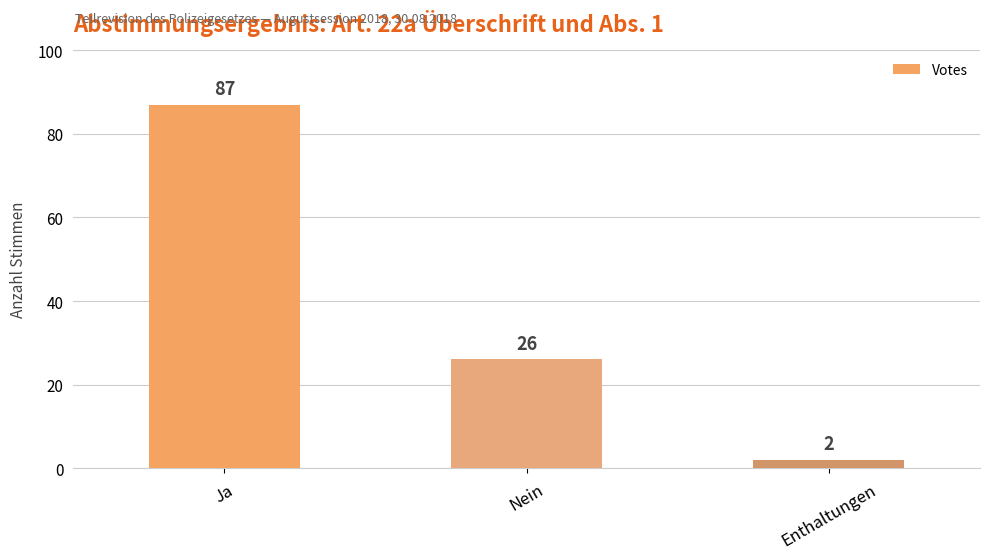

Does the chart contain stacked bars?

No